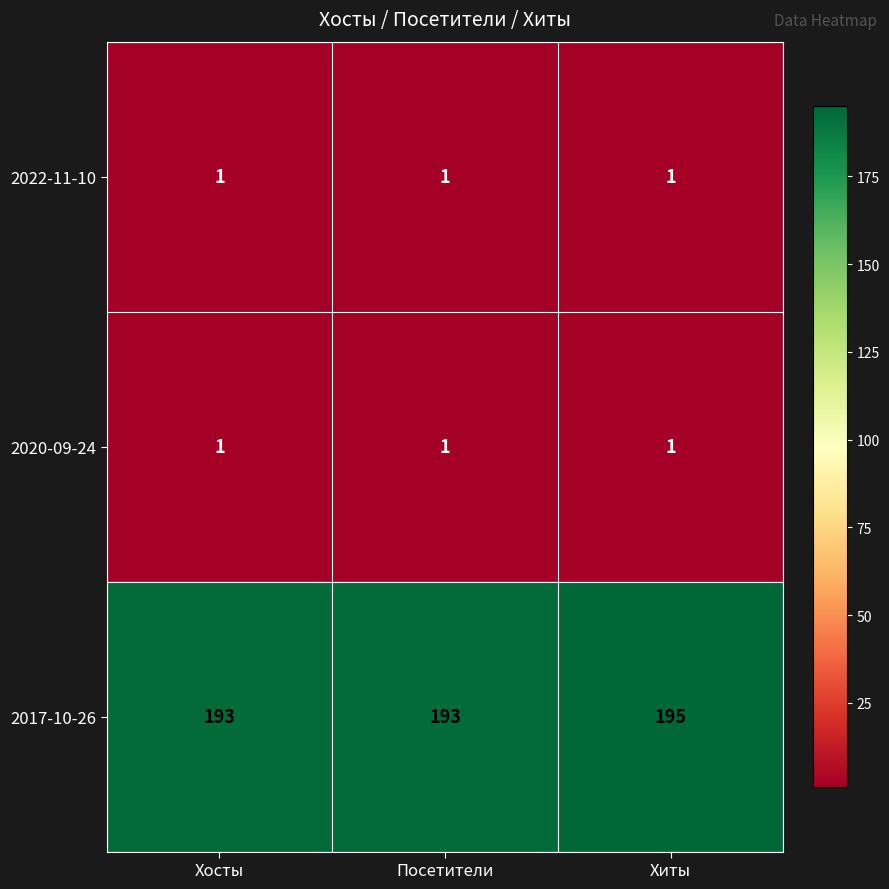

Count the 2017-10-26 values in the range 193 to 195.

3